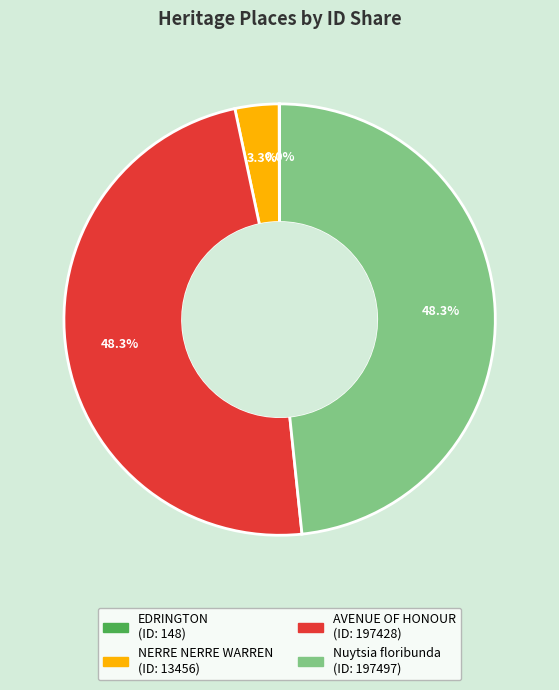

What percentage is NOT represented by NERRE NERRE WARREN?

96.7%